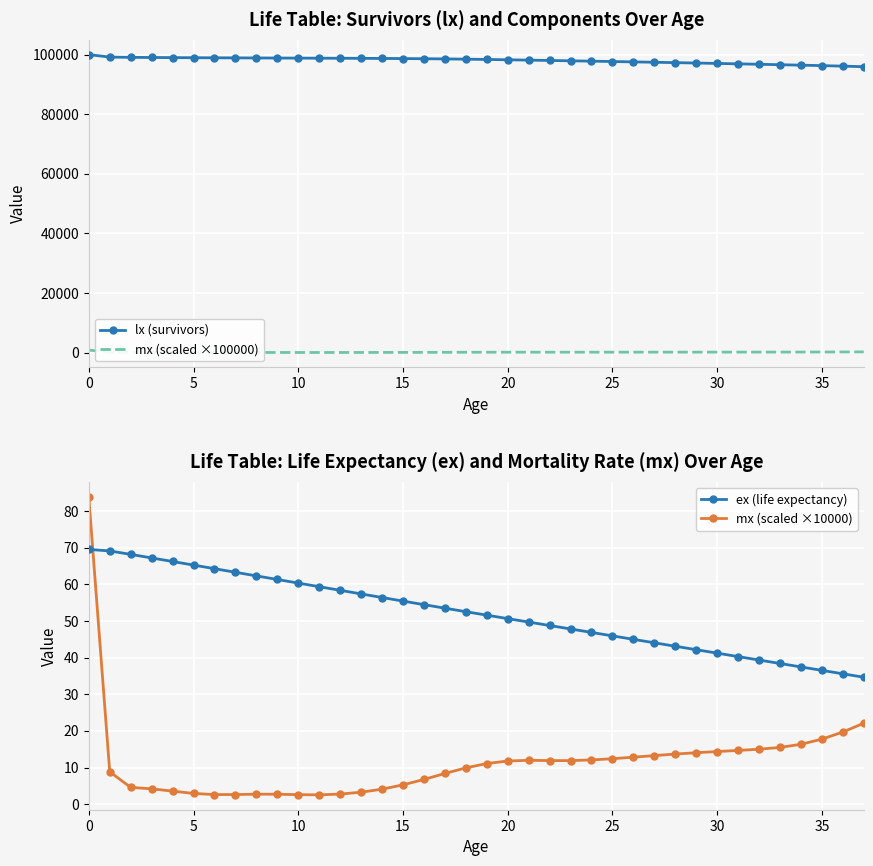

What is the maximum value for mx (scaled ×10000)?

83.8